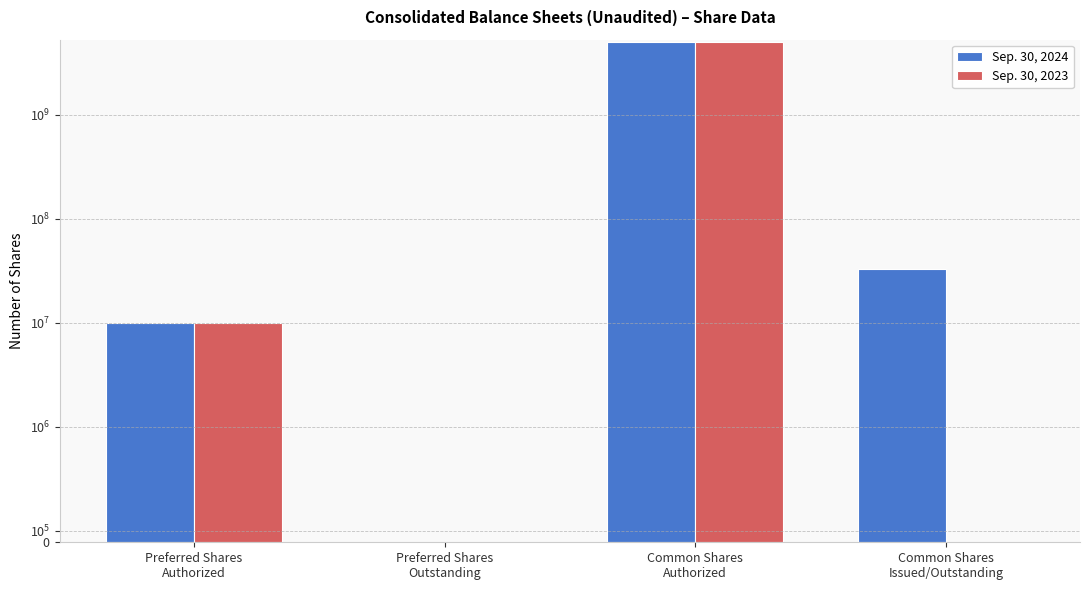

Between Common Shares
Authorized and Preferred Shares
Outstanding, which is larger?

Common Shares
Authorized